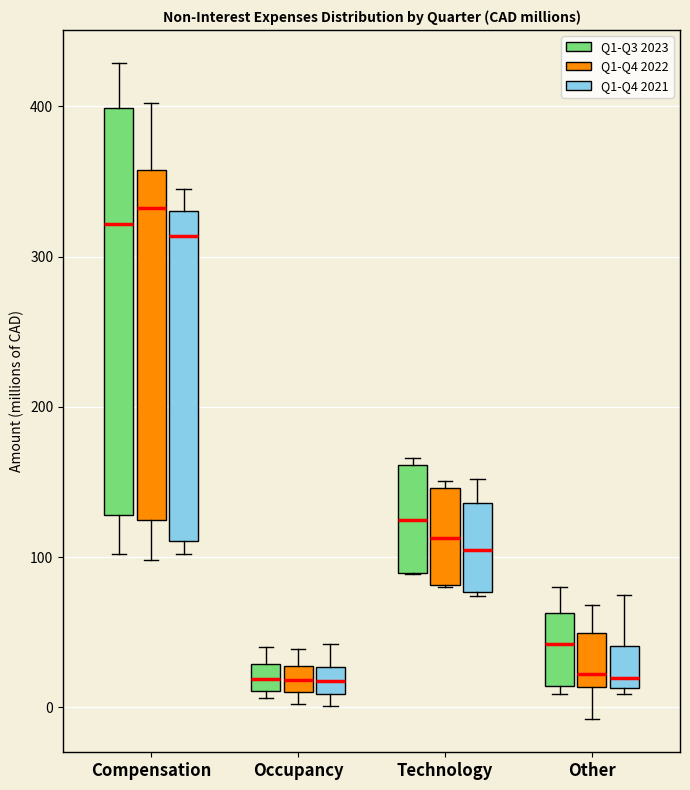

Reading left to right, transcribe this box plot: for each box, give where its median line is, the range the box spans, and where its two whiskers end, as read against the y-axis. The values are not printed on the chart, so give them approximately, as read against the axis.

Compensation (Q1-Q3 2023): median 320, box 130 to 400, whiskers 100 to 430
Compensation (Q1-Q4 2022): median 330, box 120 to 360, whiskers 100 to 400
Compensation (Q1-Q4 2021): median 310, box 110 to 330, whiskers 100 to 350
Occupancy (Q1-Q3 2023): median 20, box 10 to 30, whiskers 10 (just below the box's lower edge) to 40
Occupancy (Q1-Q4 2022): median 20, box 10 to 30, whiskers 0 to 40
Occupancy (Q1-Q4 2021): median 20, box 10 to 30, whiskers 0 to 40
Technology (Q1-Q3 2023): median 120, box 90 to 160, whiskers 90 to 170
Technology (Q1-Q4 2022): median 110, box 80 to 150, whiskers 80 to 150 (just above the box's upper edge)
Technology (Q1-Q4 2021): median 110, box 80 to 140, whiskers 70 to 150
Other (Q1-Q3 2023): median 40, box 10 to 60, whiskers 10 (just below the box's lower edge) to 80
Other (Q1-Q4 2022): median 20, box 10 to 50, whiskers -10 to 70
Other (Q1-Q4 2021): median 20, box 10 to 40, whiskers 10 (just below the box's lower edge) to 80